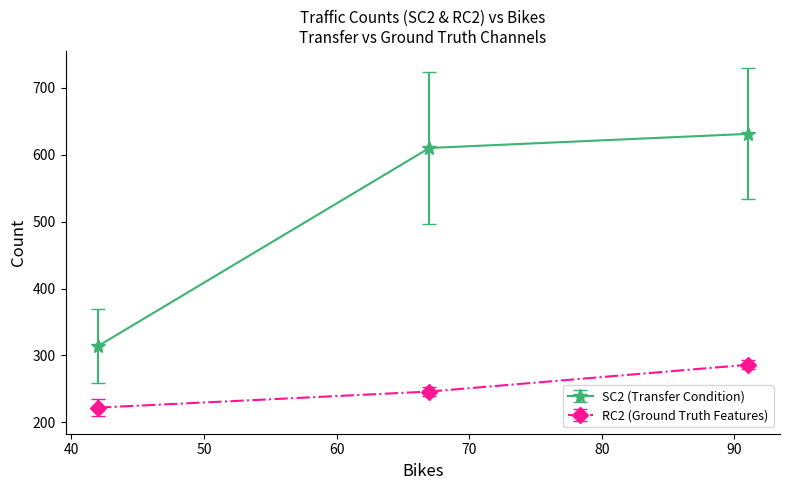

What is the highest value of the RC2 (Ground Truth Features) series?

286